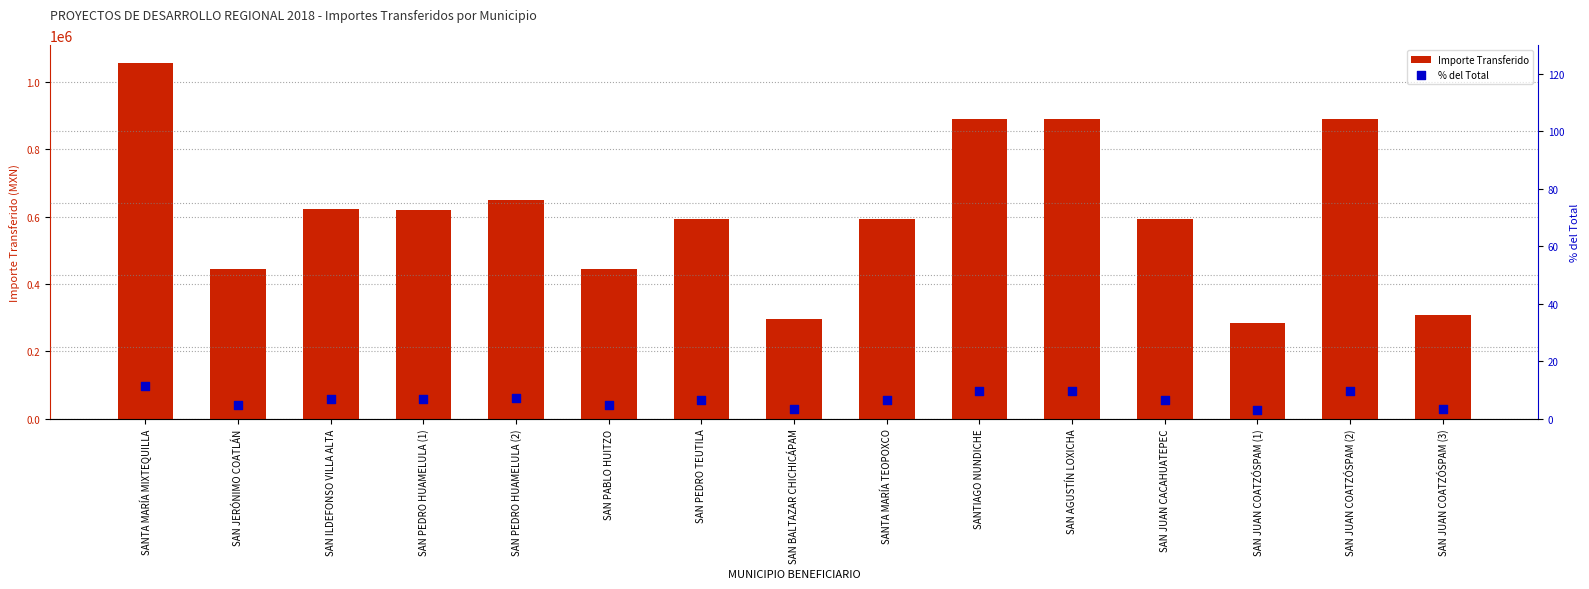

What are all the series names shown in the legend?

Importe Transferido, % del Total